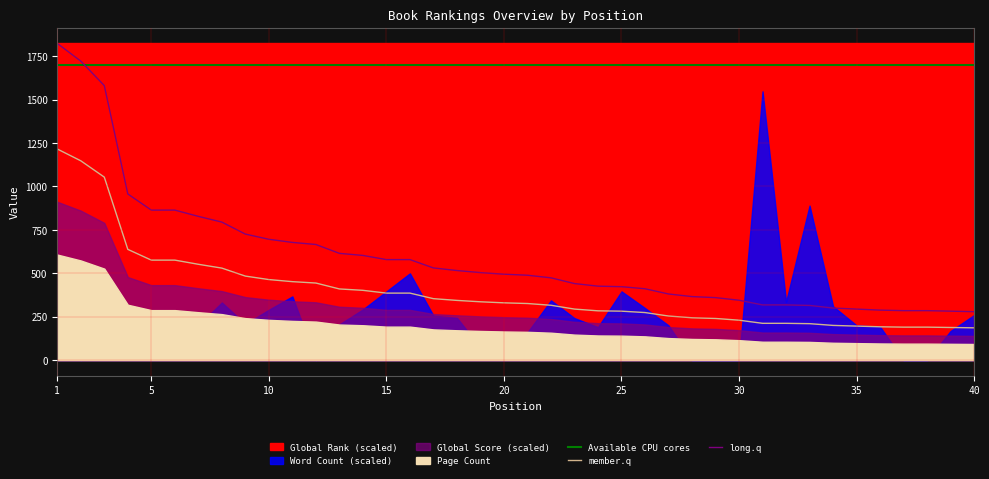

The value of member.q at 1 is 389.7. True or false?

False